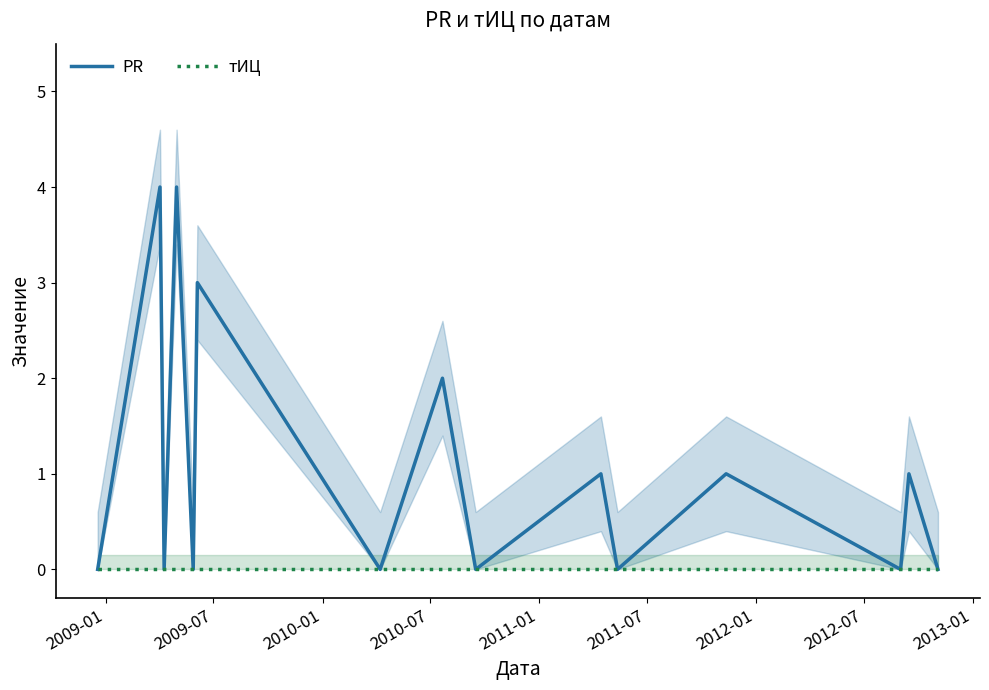

True or false: тИЦ and PR cross at least once.

False